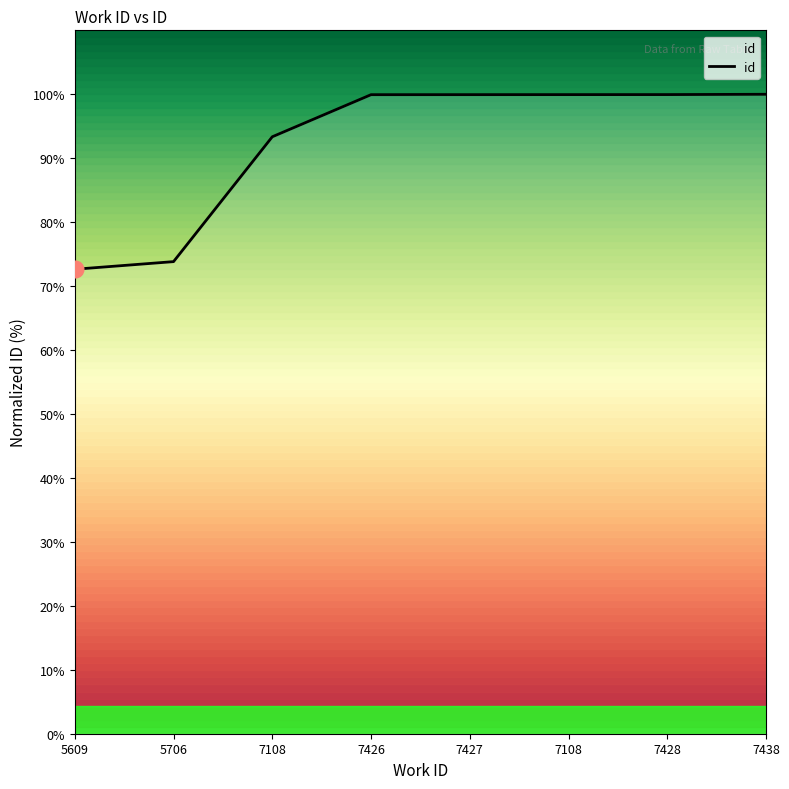

At which label does the data first exceed 20617?

7108